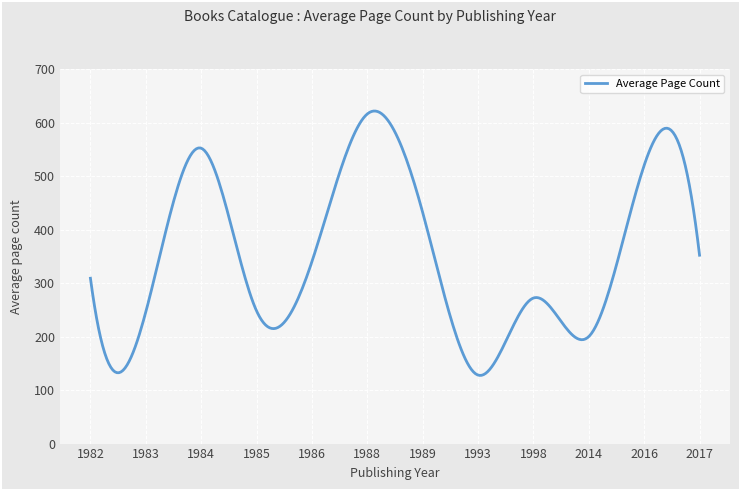

What is the smallest value displayed?

127.4